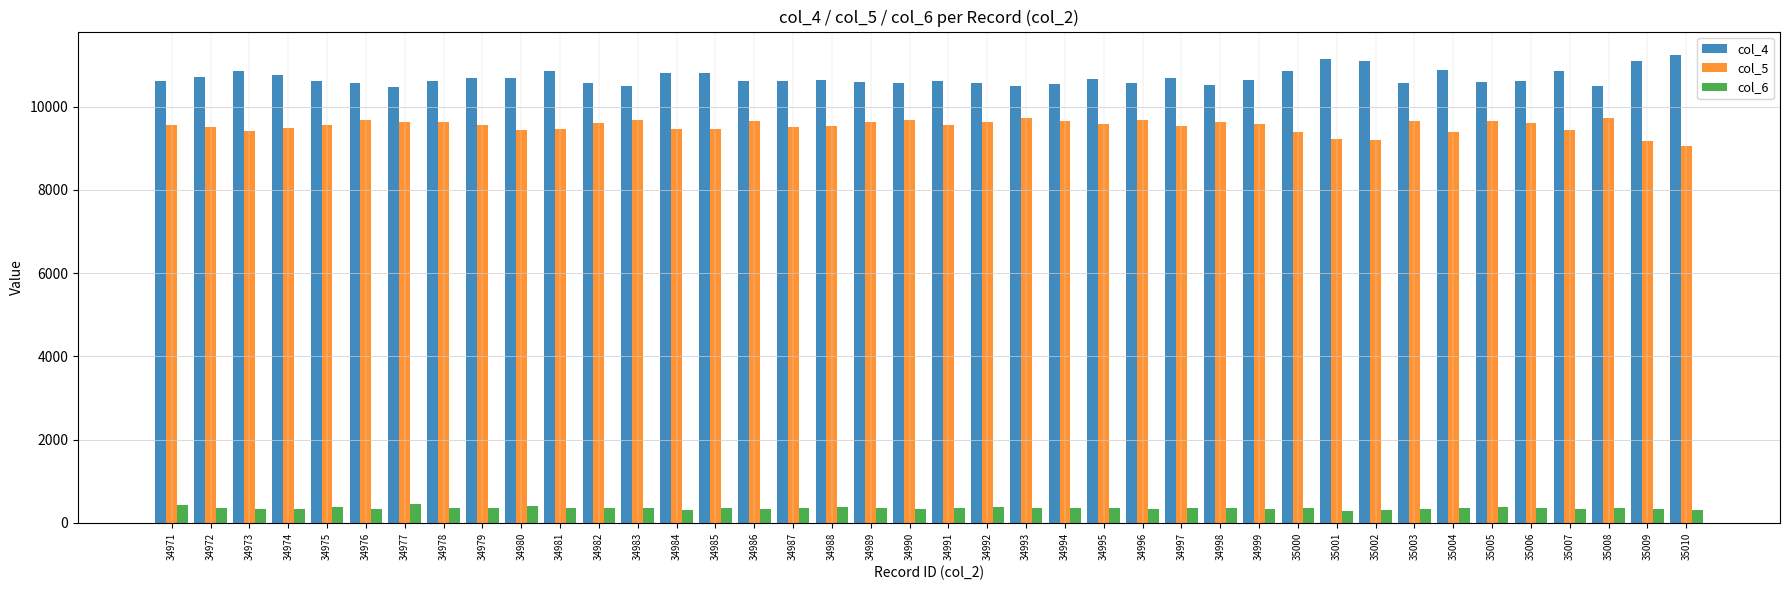

The value of col_4 at 34987 is 5168. True or false?

False